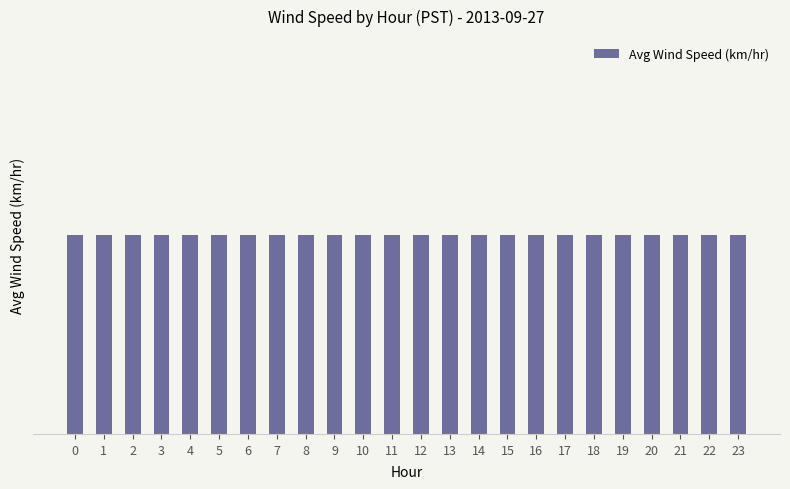

Rank the categories by value from lowest to highest.

11, 23, 0, 10, 22, 2, 9, 12, 21, 1, 8, 13, 20, 3, 7, 14, 19, 4, 15, 18, 6, 16, 5, 17